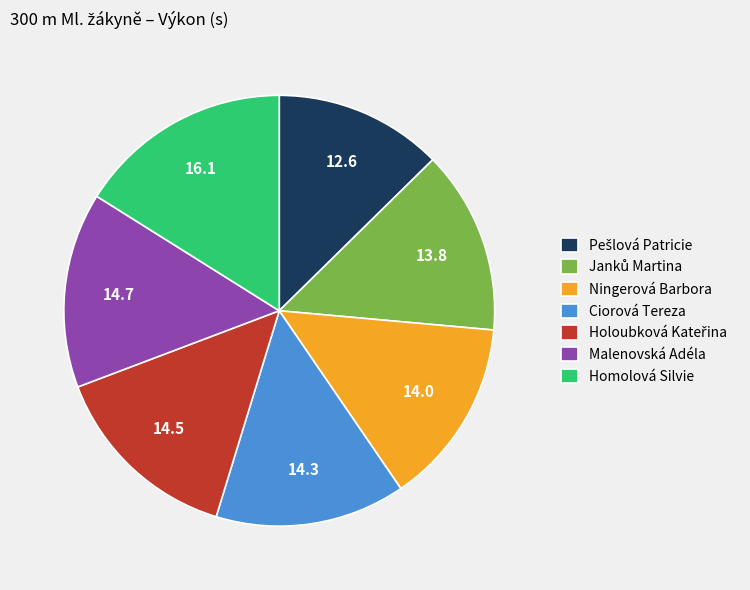

True or false: Ningerová Barbora accounts for 2% of the total.

False